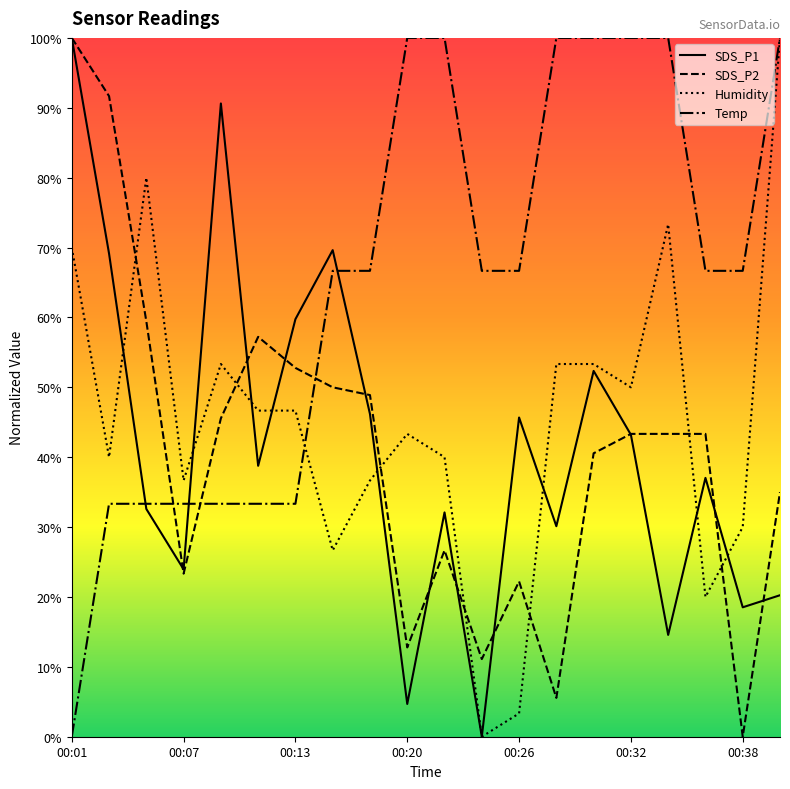

Is it true that Temp equals 66.7 at 00:38?

True